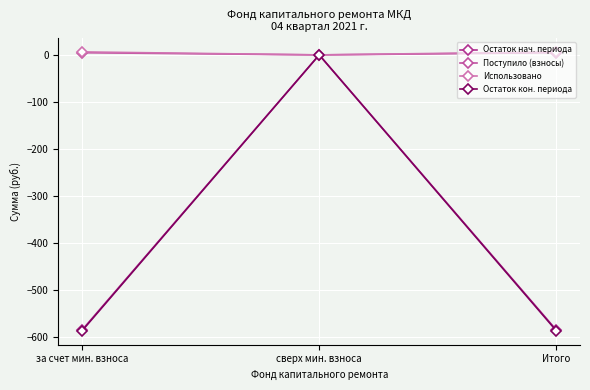

At which category does the chart reach its peak across all series?

за счет мин. взноса